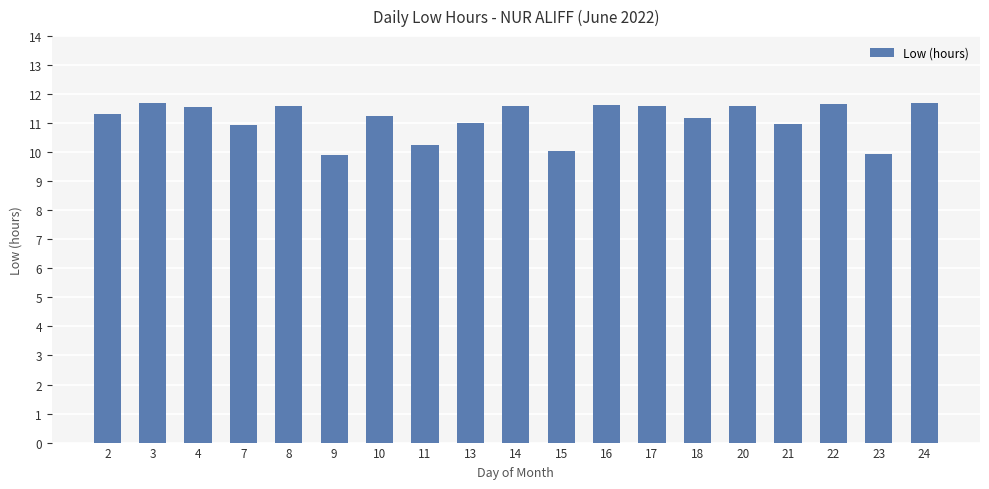

What is the value of the 5th bar from the left?

11.6